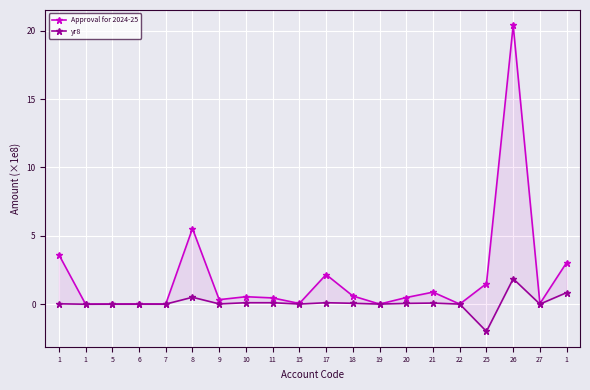

The Approval for 2024-25 series shows 0.0 at 6. True or false?

True